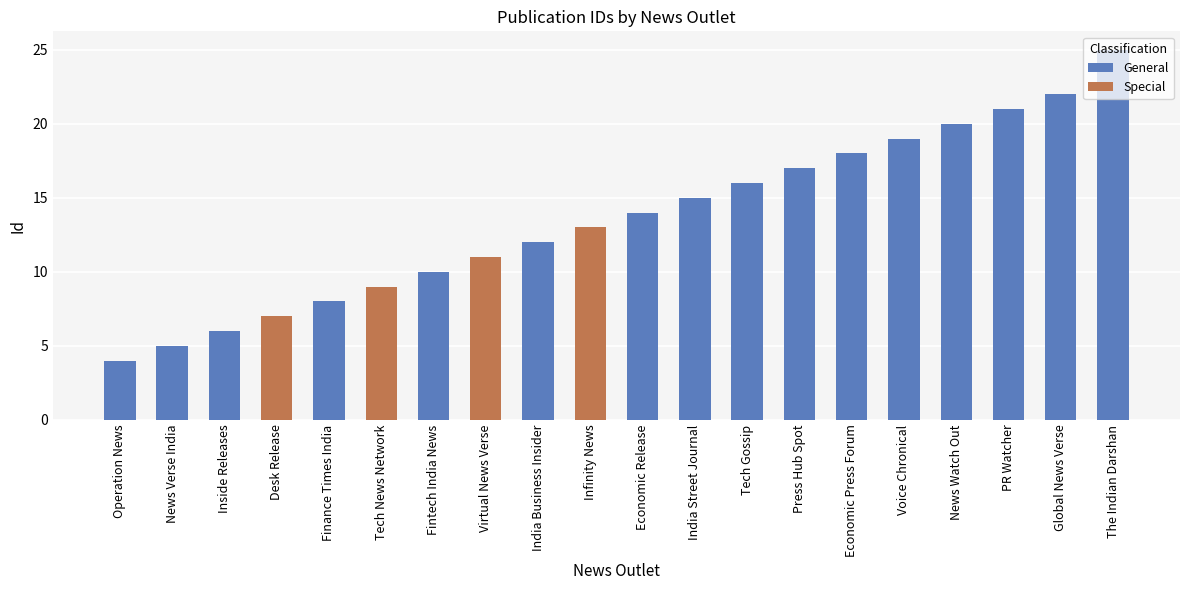

Reading right to left, what are all the values shown in this chart?

25	22	21	20	19	18	17	16	15	14	13	12	11	10	9	8	7	6	5	4